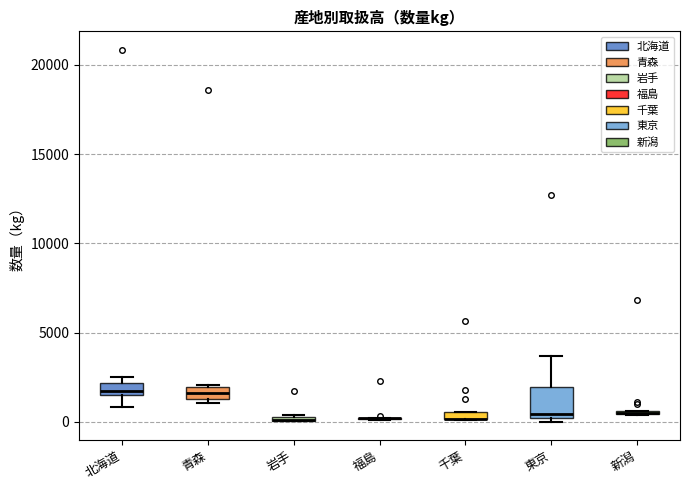

Where is the upper edge of the box for 東京 on the y-axis? The values are not printed on the chart, so give them approximately, as read against the axis.

2000